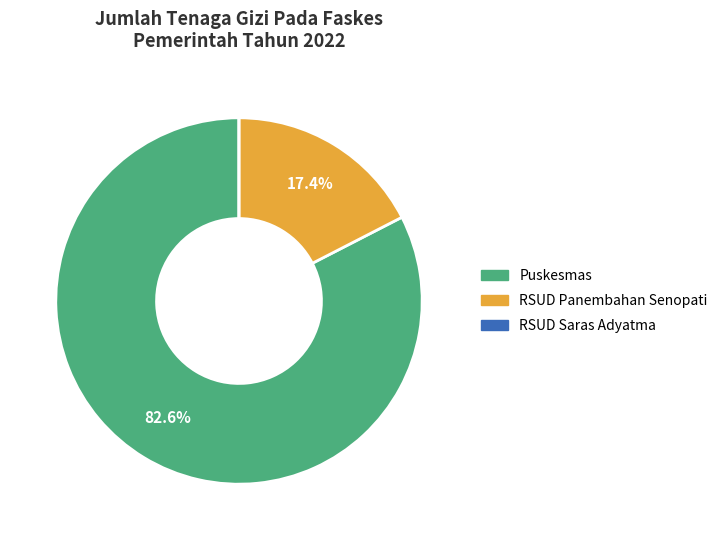

Which category has the biggest portion of the pie?

Puskesmas